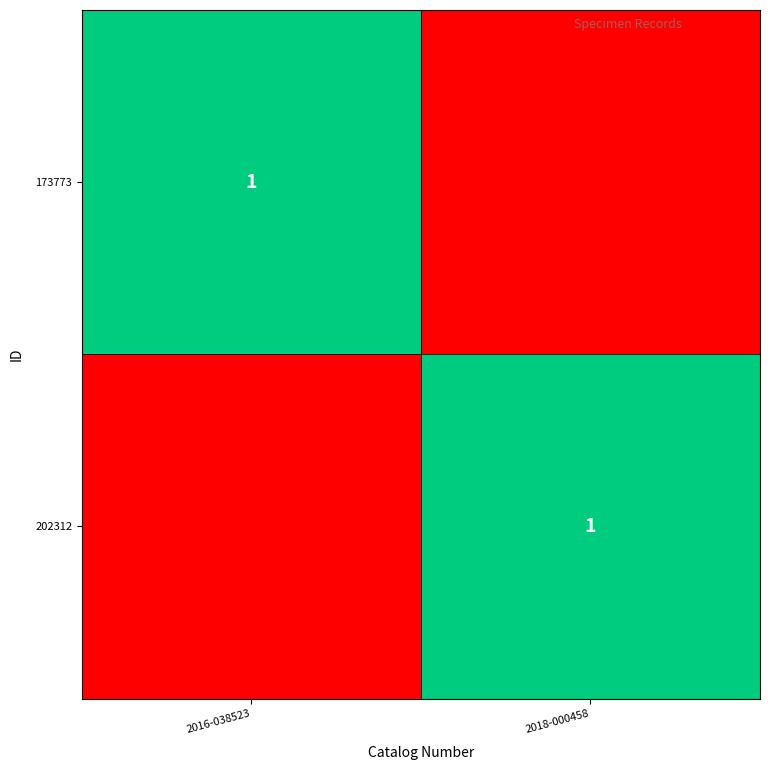

True or false: 202312 has a value of 1 at 2018-000458.

True